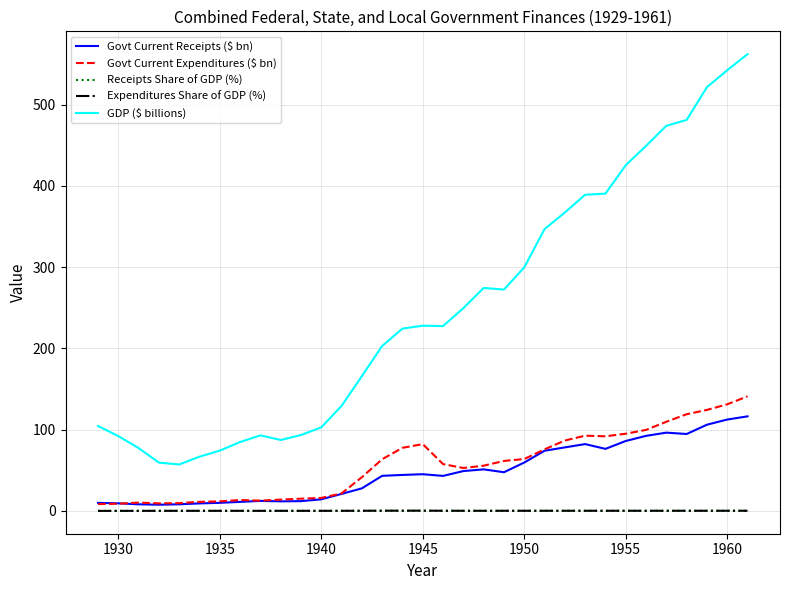

What is the difference between the maximum and minimum values in the Govt Current Expenditures ($ bn) series?

132.6